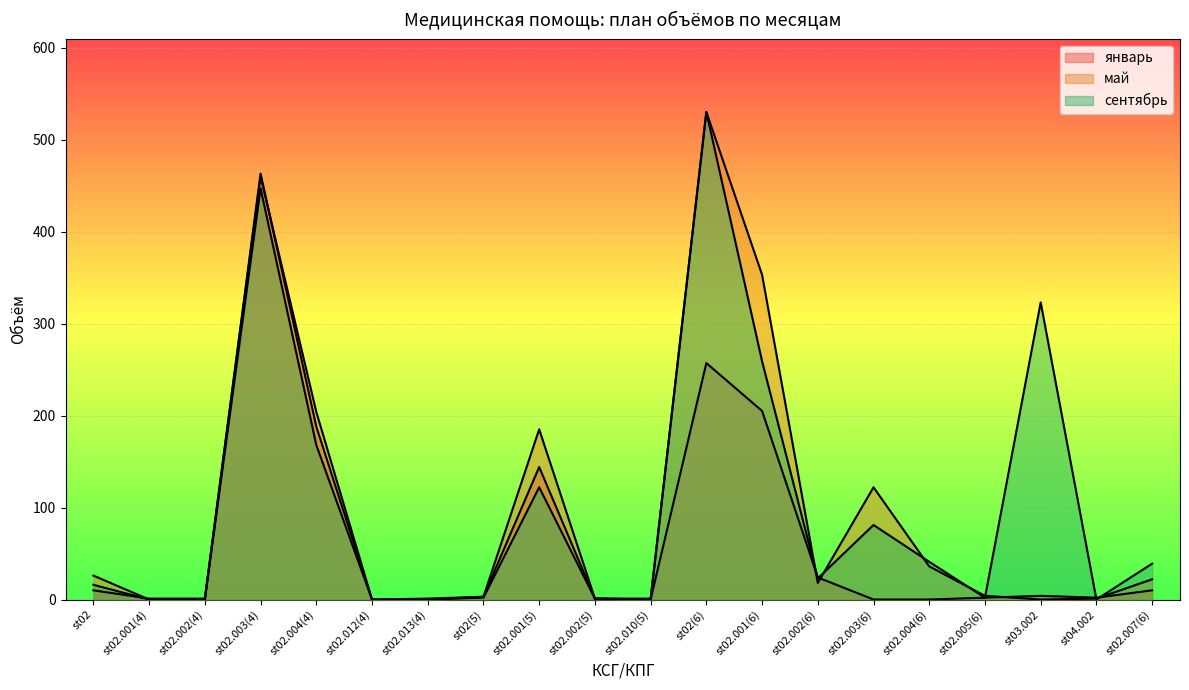

Reading left to right, list all the values displayed in this chart.

январь: 10	1	1	463	188	0	1	3	144	1	0	257	205	24	0	0	2	4	2	10
май: 26	0	0	460	204	0	0	3	185	1	1	530	353	18	122	36	4	0	1	22
сентябрь: 16	0	0	447	168	0	0	2	122	1	0	530	259	23	81	41	2	323	0	39